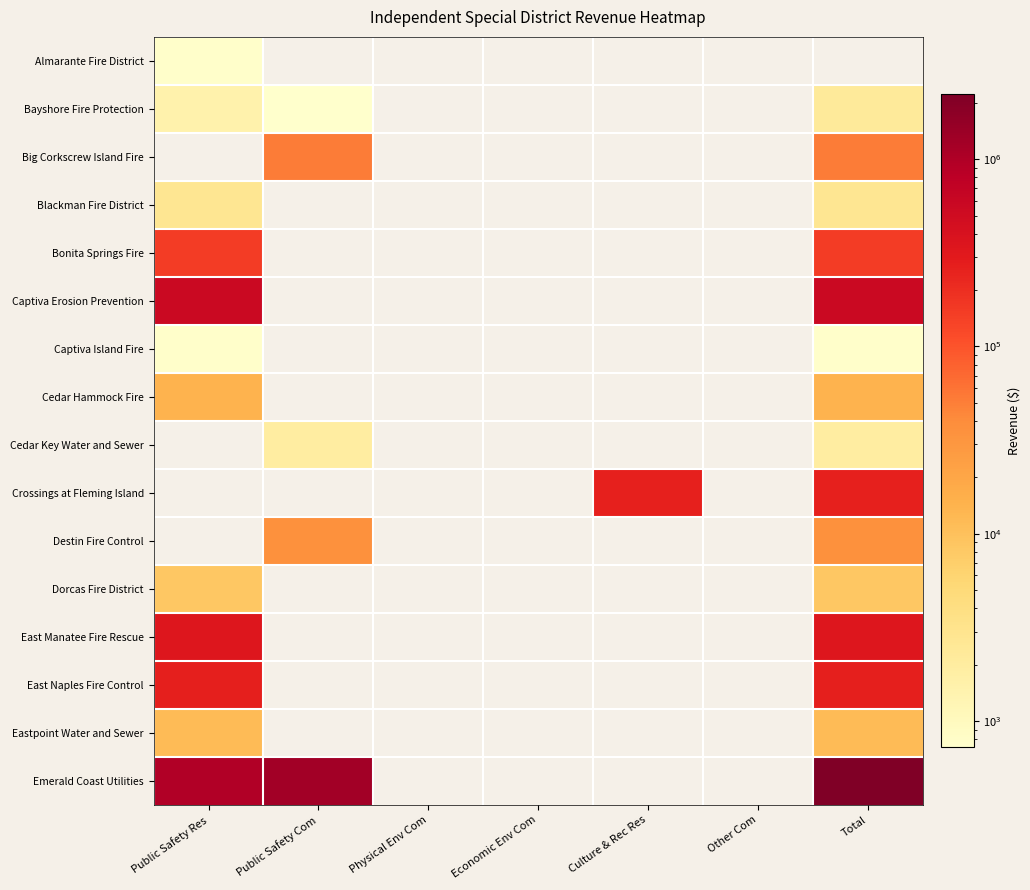

At which category does the chart reach its minimum across all series?

Public Safety Com